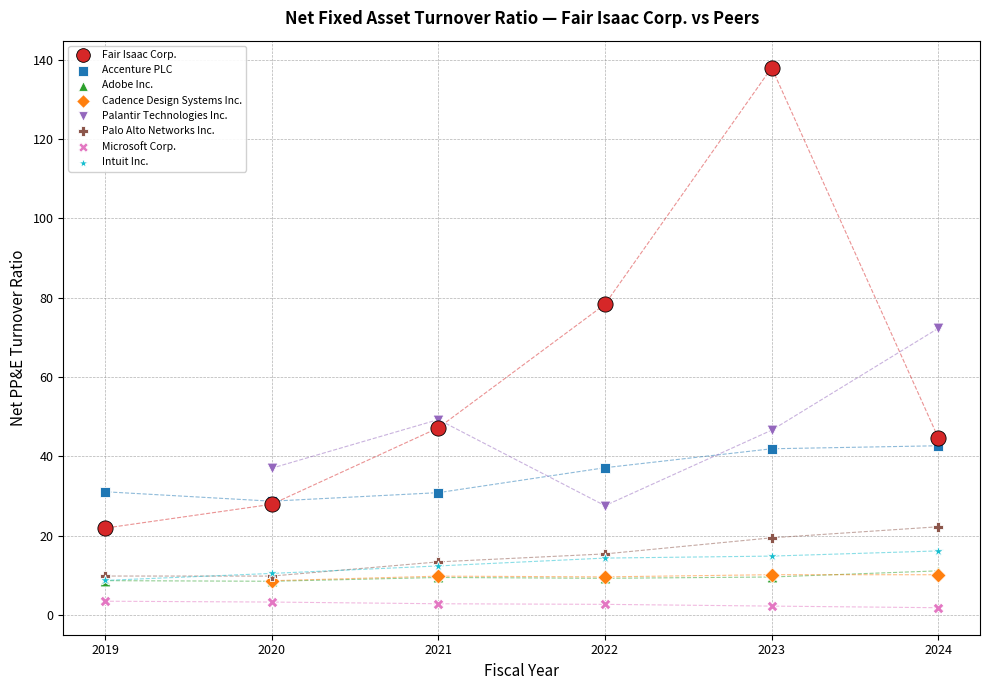

Which series contains the highest Y value?

Fair Isaac Corp.